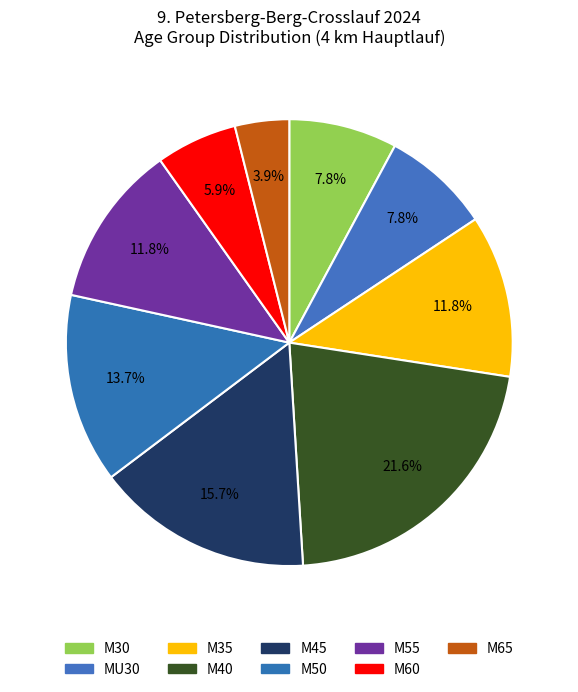

To the nearest percent, what is the difference between the M30 and M55 slice percentages?

4%